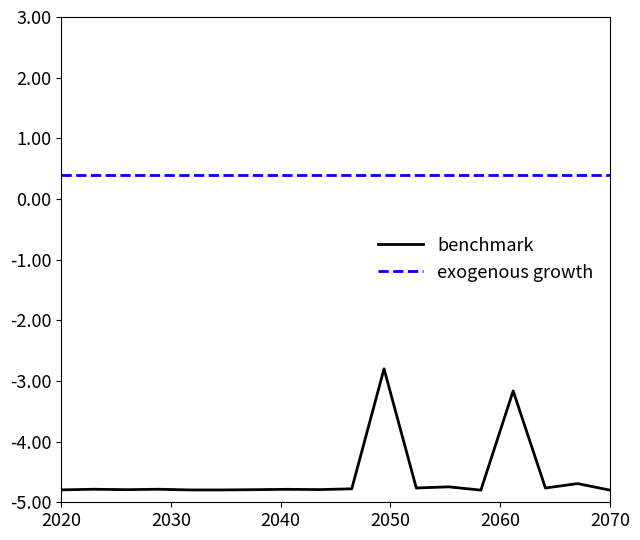

List the series in order of their overall mean, lowest first.

benchmark, exogenous growth